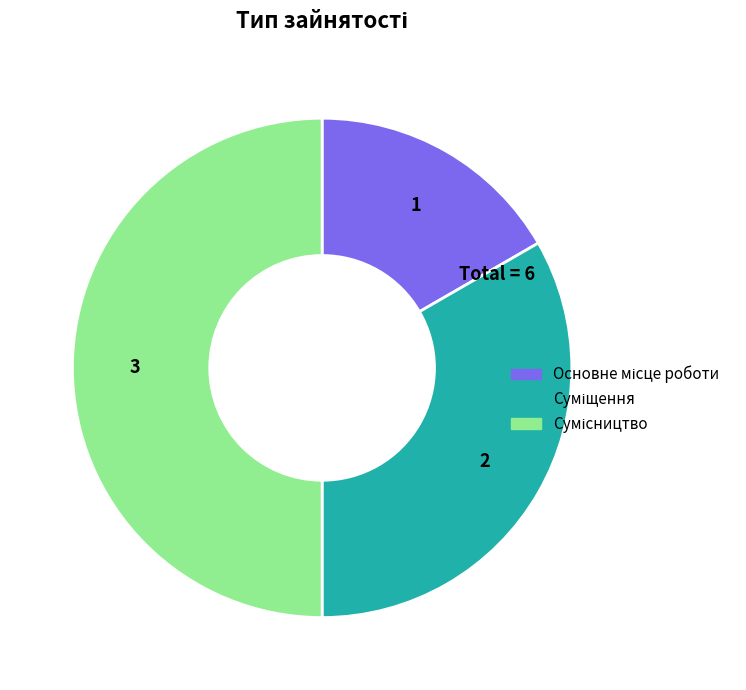

Rank the categories by value from lowest to highest.

Основне місце роботи, Суміщення, Сумісництво